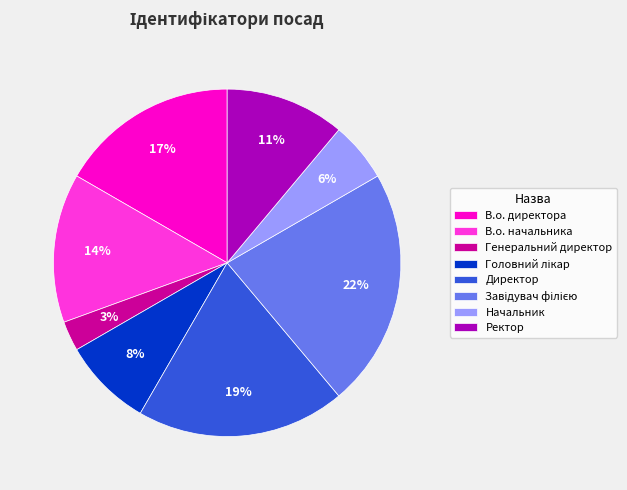

Does any single category account for the majority?

No